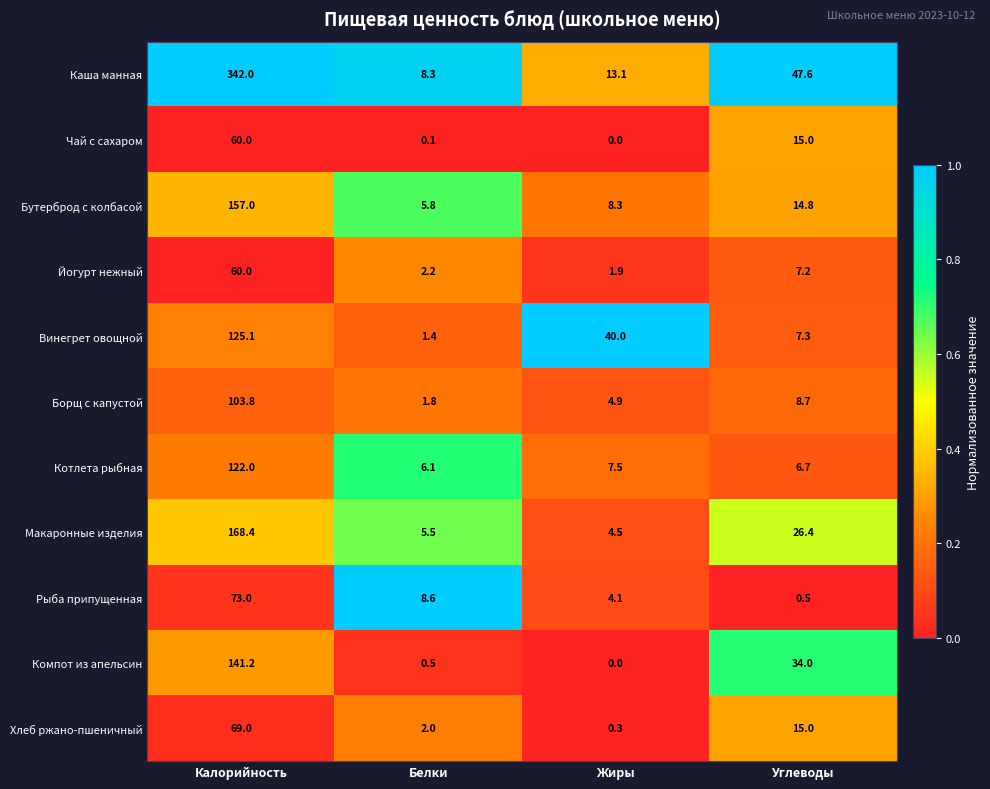

At which category is the sum across all series the highest?

Калорийность